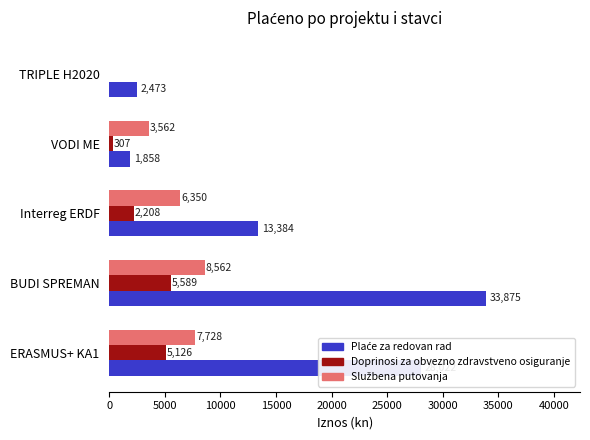

What is the total value across all series at Interreg ERDF?

21942